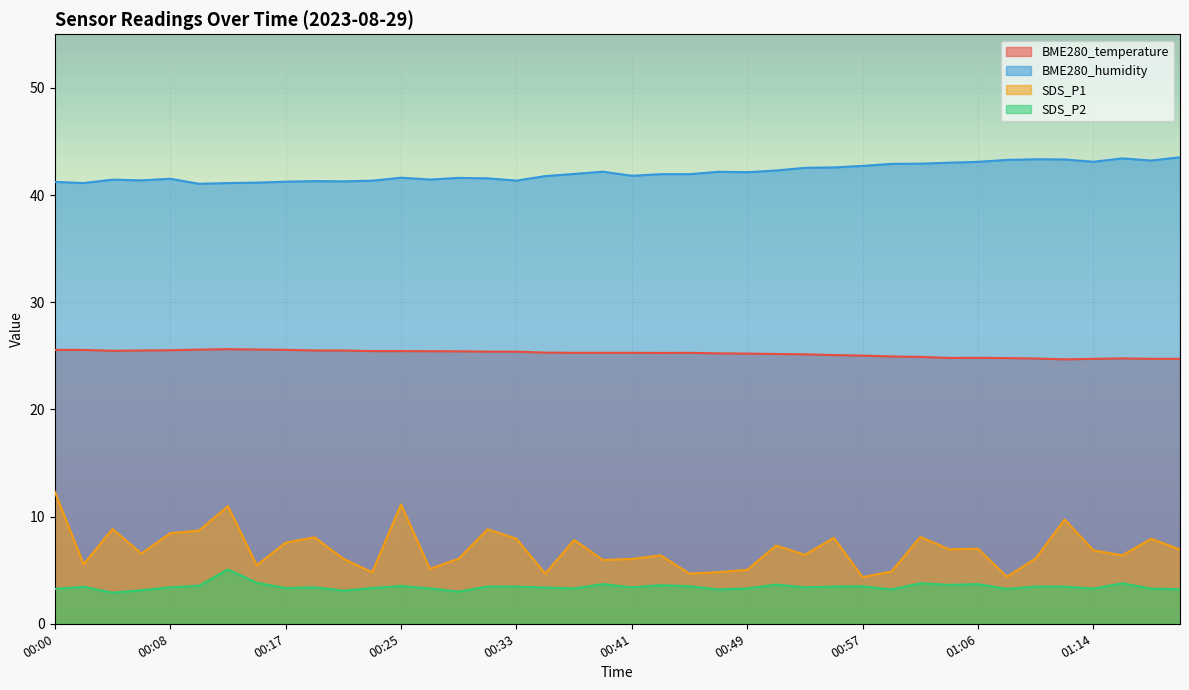

What is the sum of all BME280_temperature values?

1008.6